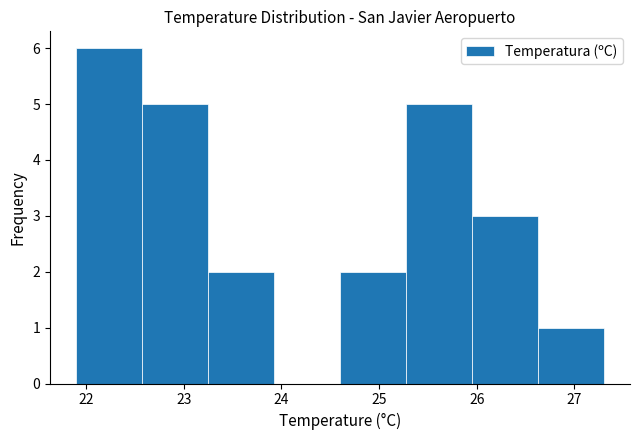

Over which range of the x-axis is the bar tallest?

21.9 to 22.6